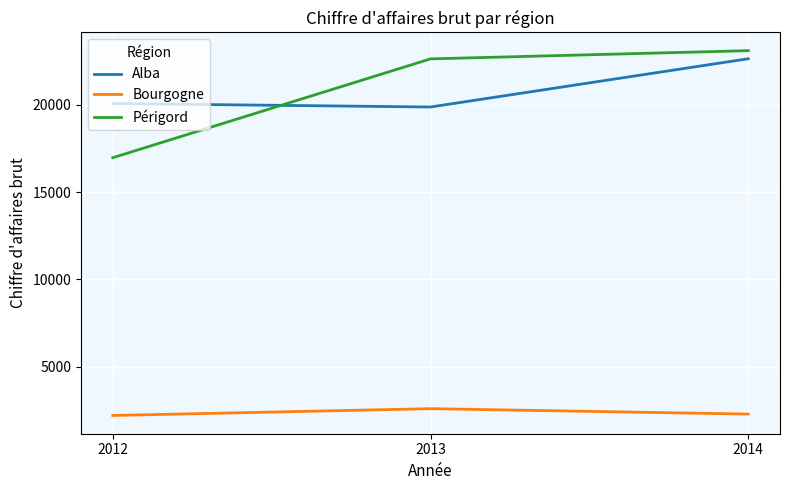

At which label does Bourgogne reach its peak?

2013